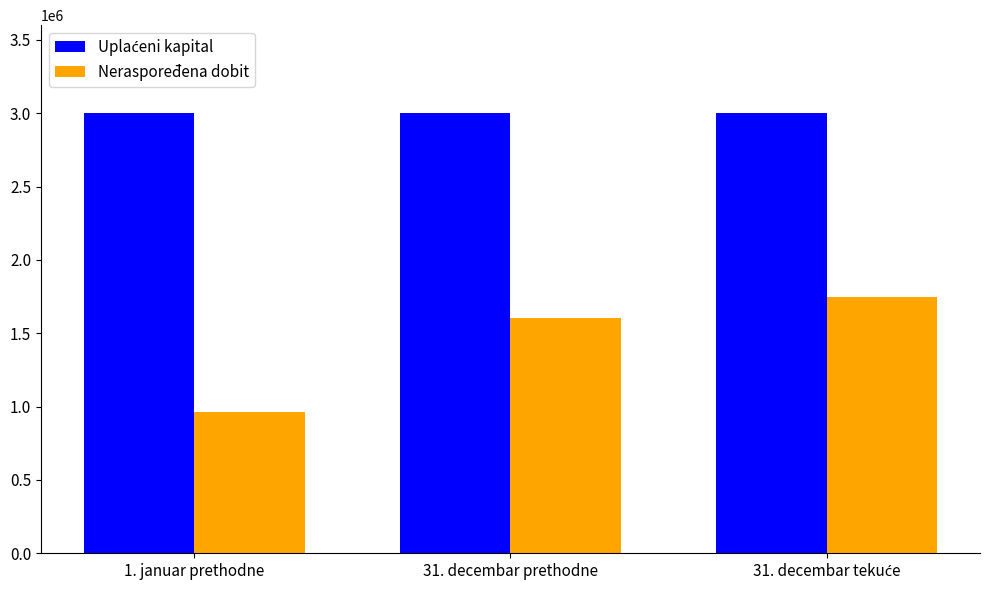

What is the maximum value for Neraspoređena dobit?

1750075.3